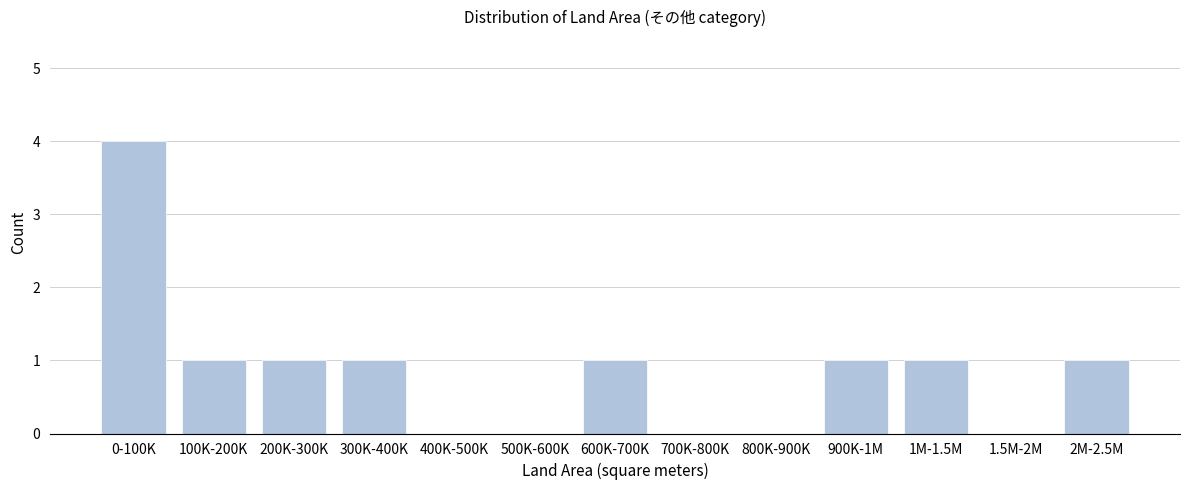

Reading left to right, list all the values displayed in this chart.

0-100K=4	100K-200K=1	200K-300K=1	300K-400K=1	400K-500K=0	500K-600K=0	600K-700K=1	700K-800K=0	800K-900K=0	900K-1M=1	1M-1.5M=1	1.5M-2M=0	2M-2.5M=1